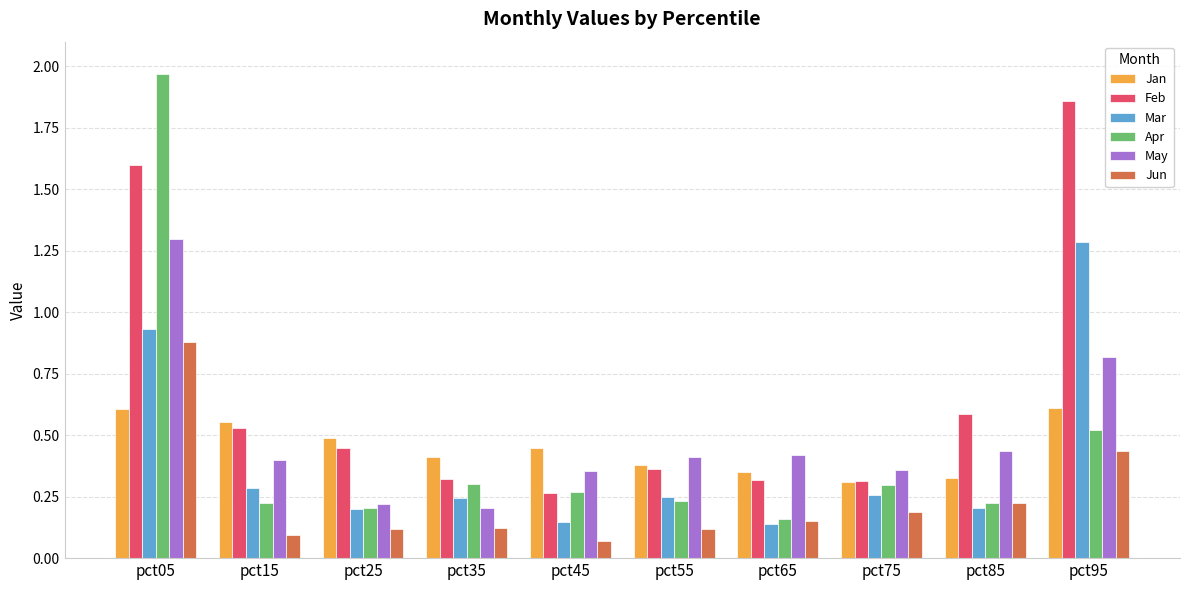

Which series has the largest range (max minus min)?

Apr